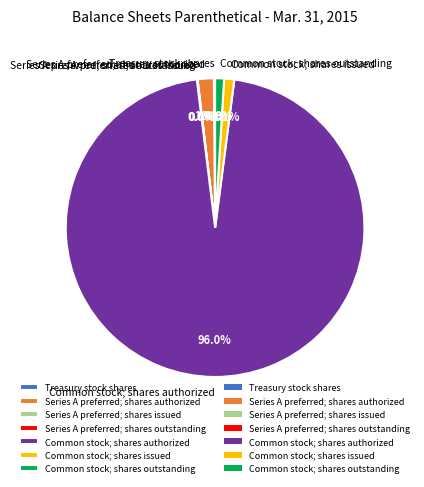

To the nearest percent, what percentage of the pie is Common stock; shares authorized?

96%